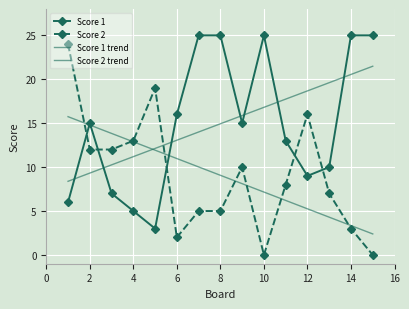

How many data points does each series have?

15